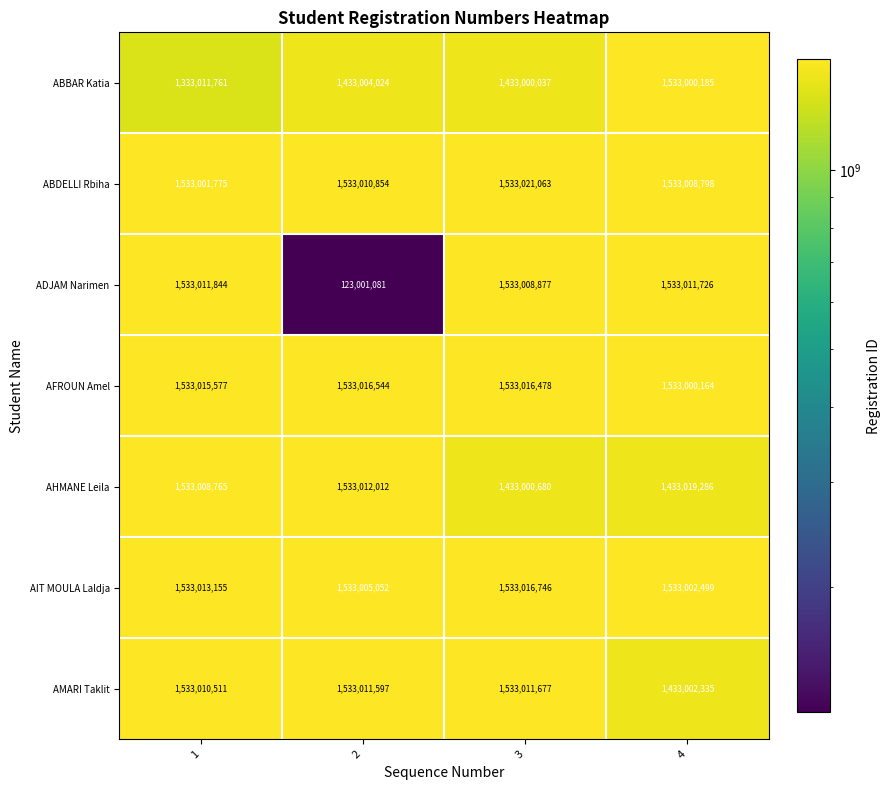

Reading left to right, what are all the values shown in this chart?

ABBAR Katia: 1333011761	1433004024	1433000037	1533000185
ABDELLI Rbiha: 1533001775	1533010854	1533021063	1533008798
ADJAM Narimen: 1533011844	123001081	1533008877	1533011726
AFROUN Amel: 1533015577	1533016544	1533016478	1533000164
AHMANE Leila: 1533008765	1533012012	1433000680	1433019286
AIT MOULA Laldja: 1533013155	1533005052	1533016746	1533002499
AMARI Taklit: 1533010511	1533011597	1533011677	1433002335